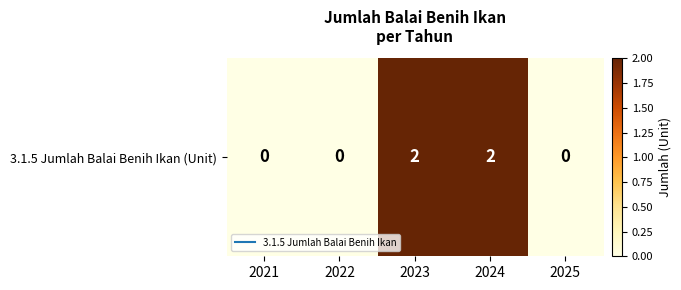

Reading left to right, what are all the values shown in this chart?

2021=0	2022=0	2023=2	2024=2	2025=0